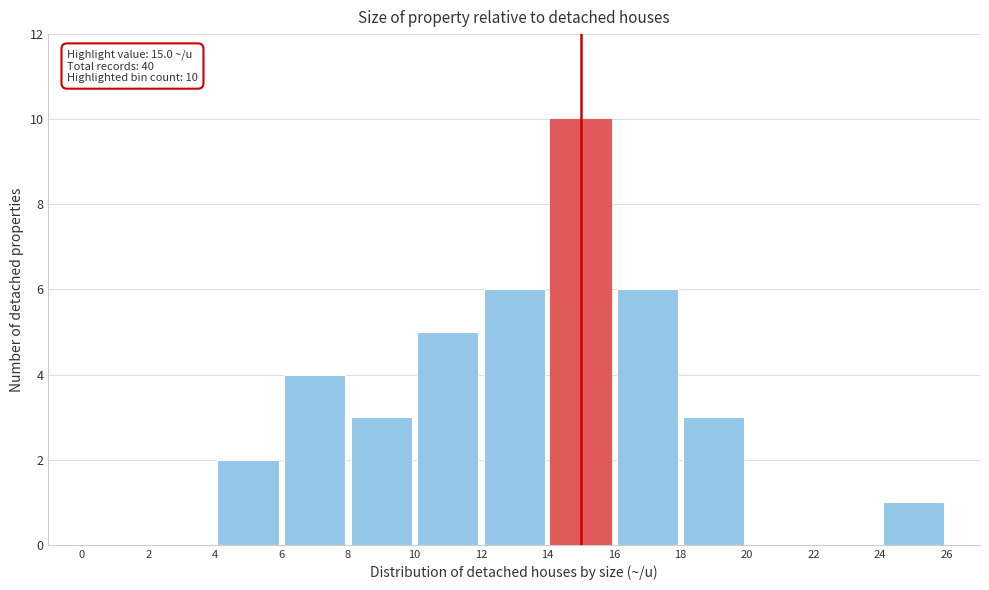

Which range on the x-axis has the tallest bar?

14 to 16